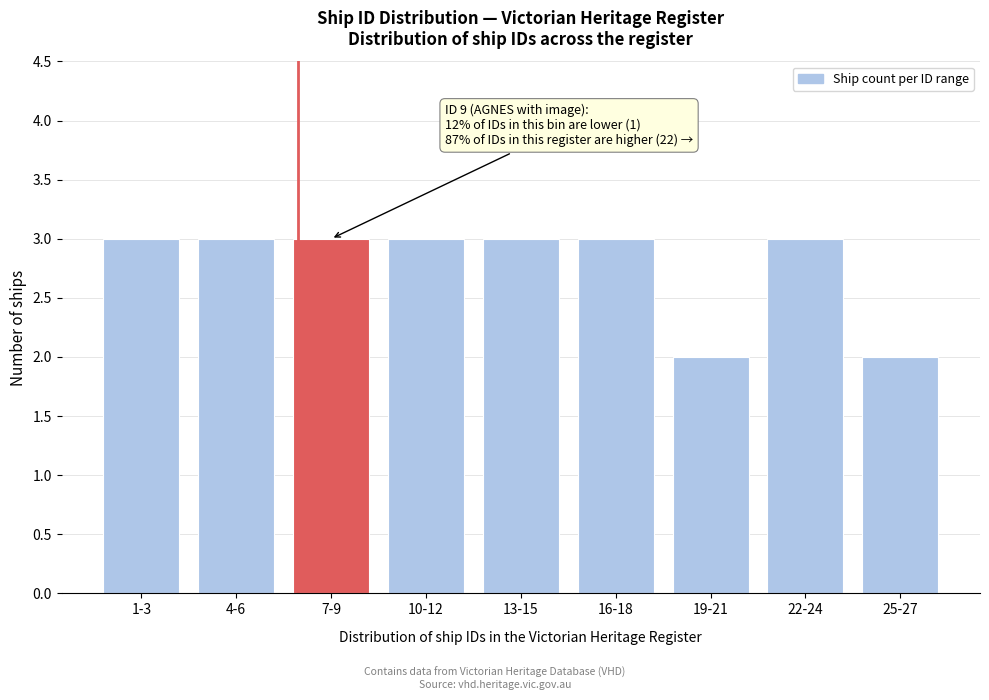

Reading right to left, extract all data points from this chart.

2	3	2	3	3	3	3	3	3